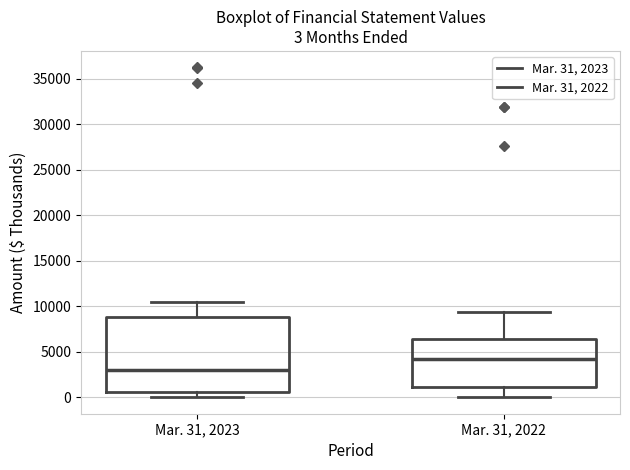

Which box is the tallest, from its lower edge to its upper edge?

Mar. 31, 2023